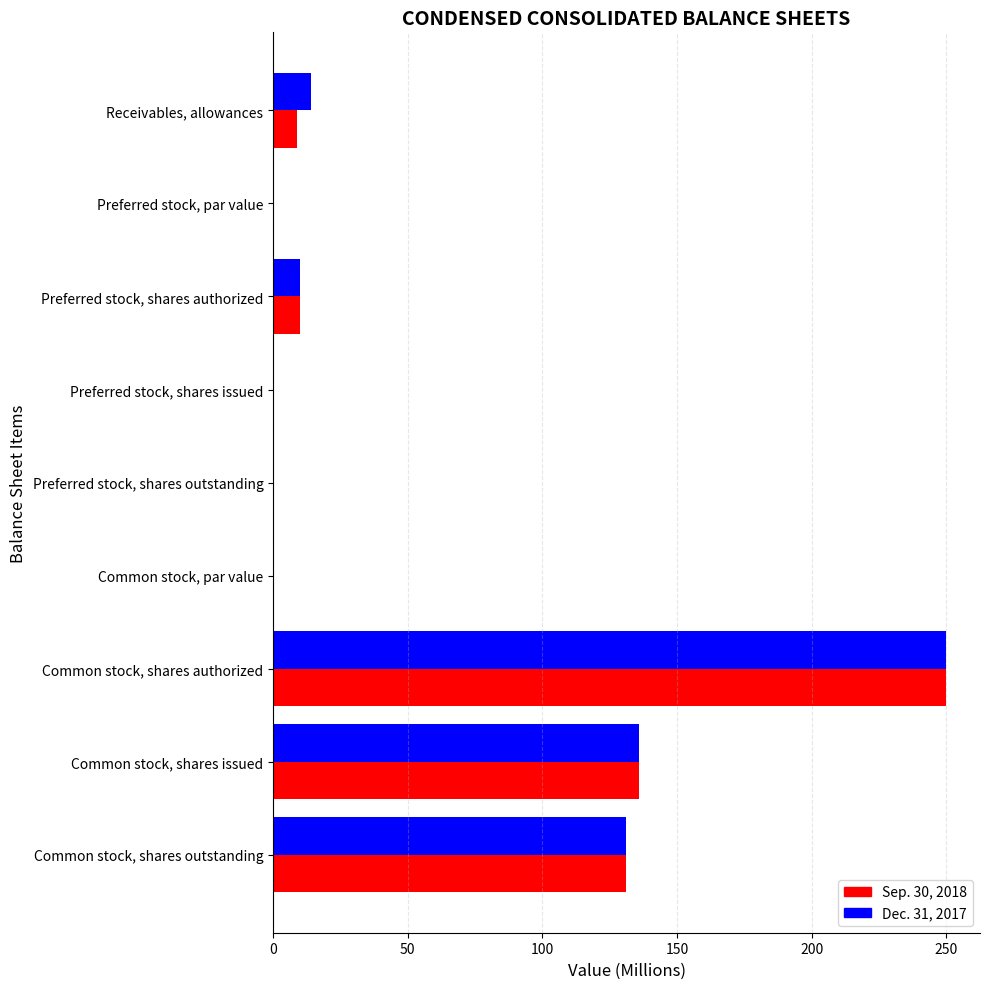

The value of Dec. 31, 2017 at Preferred stock, shares issued is 102.3. True or false?

False